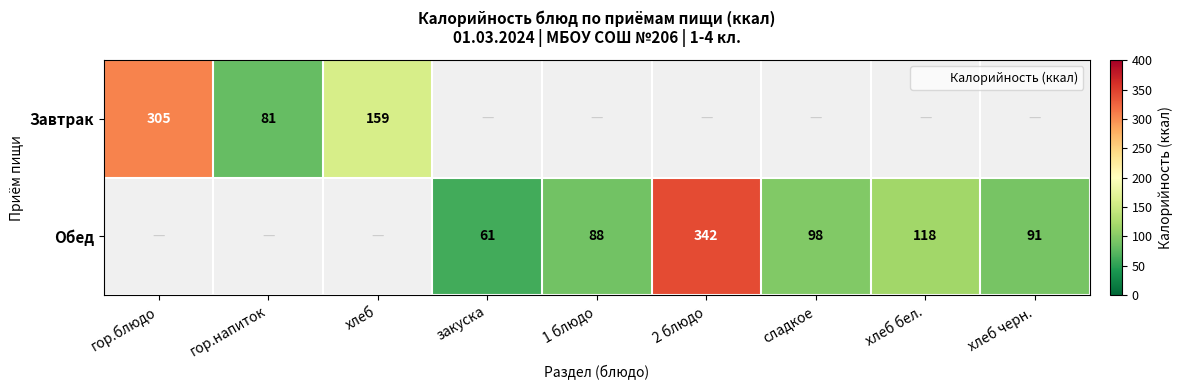

The value of Обед at 1 блюдо is 28.4. True or false?

False